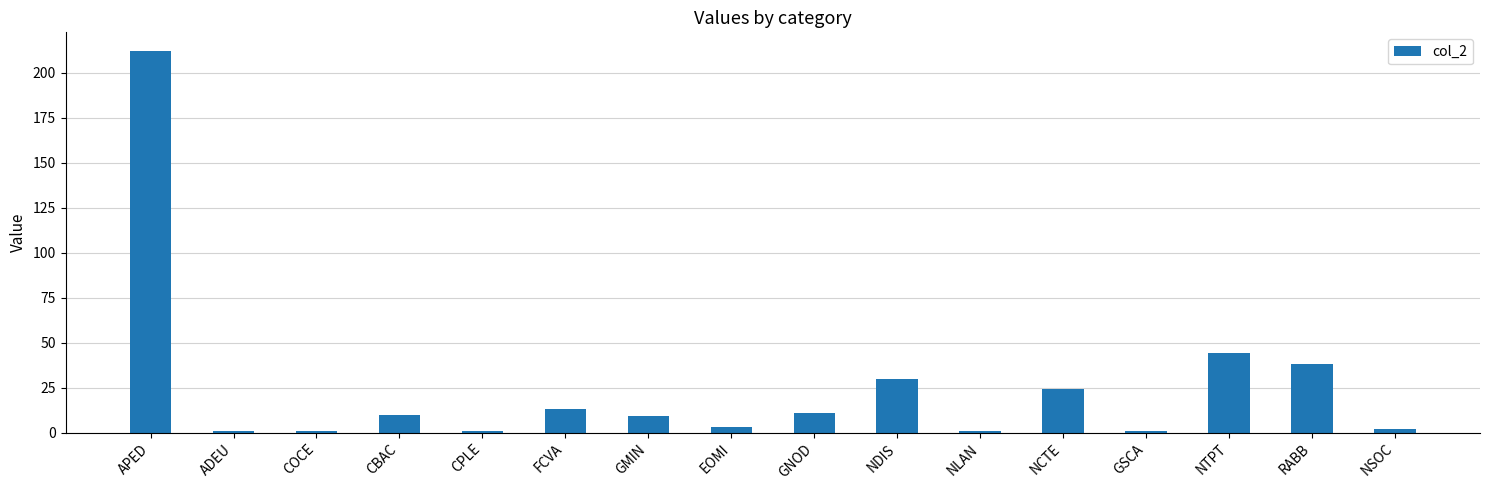

Between RABB and CBAC, which is larger?

RABB